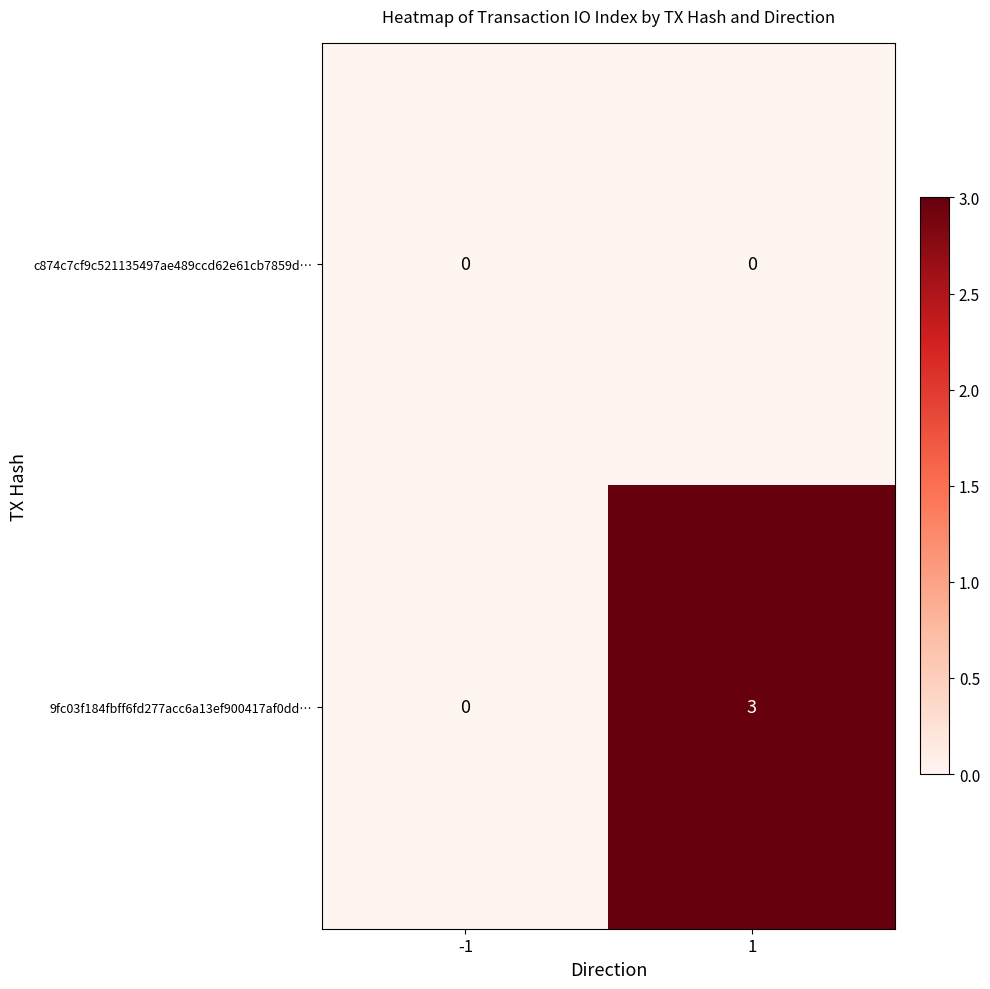

Between -1 and 1, which series saw the biggest shift?

9fc03f184fbff6fd277acc6a13ef900417af0dd…